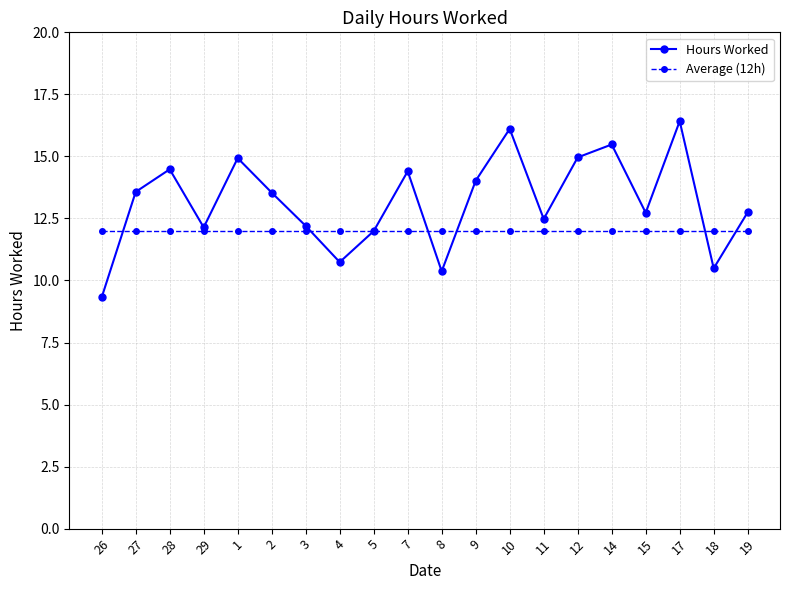

How many interior local peaks does the Hours Worked series have?

6